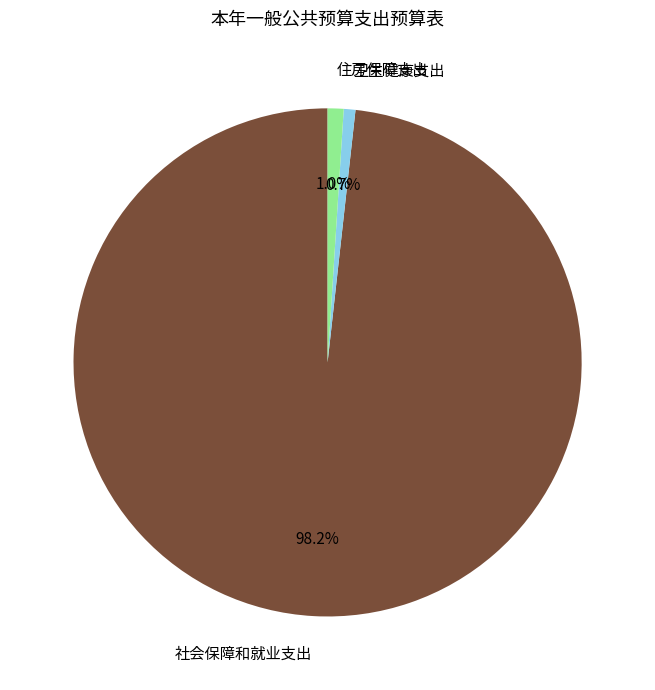

Approximately how many times larger is the value at 卫生健康支出 compared to 住房保障支出?

0.7